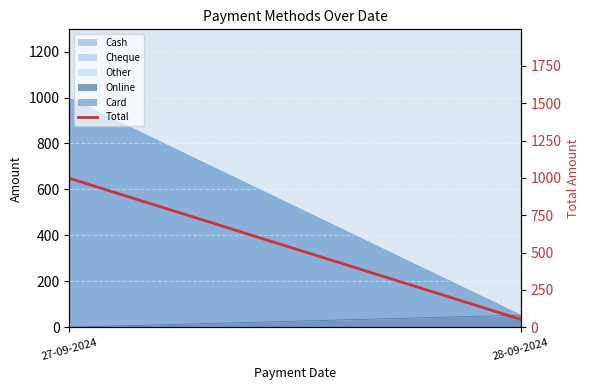

What is the change in value from 27-09-2024 to 28-09-2024?

-945.0